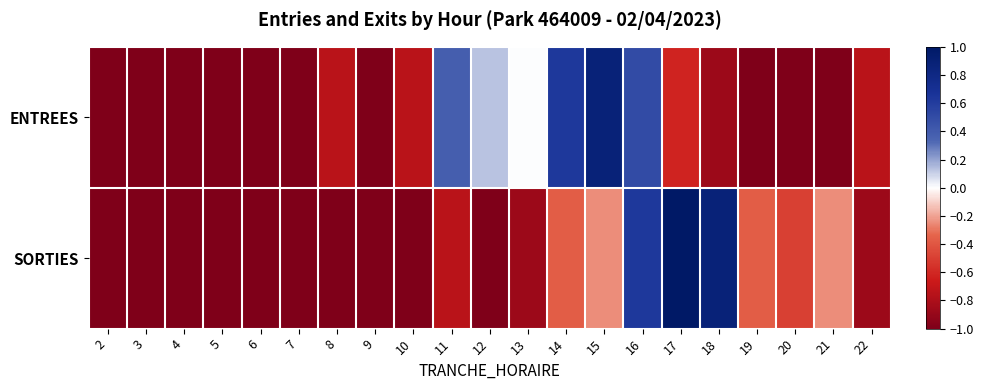

List the series in order of their peak value, lowest first.

ENTREES, SORTIES